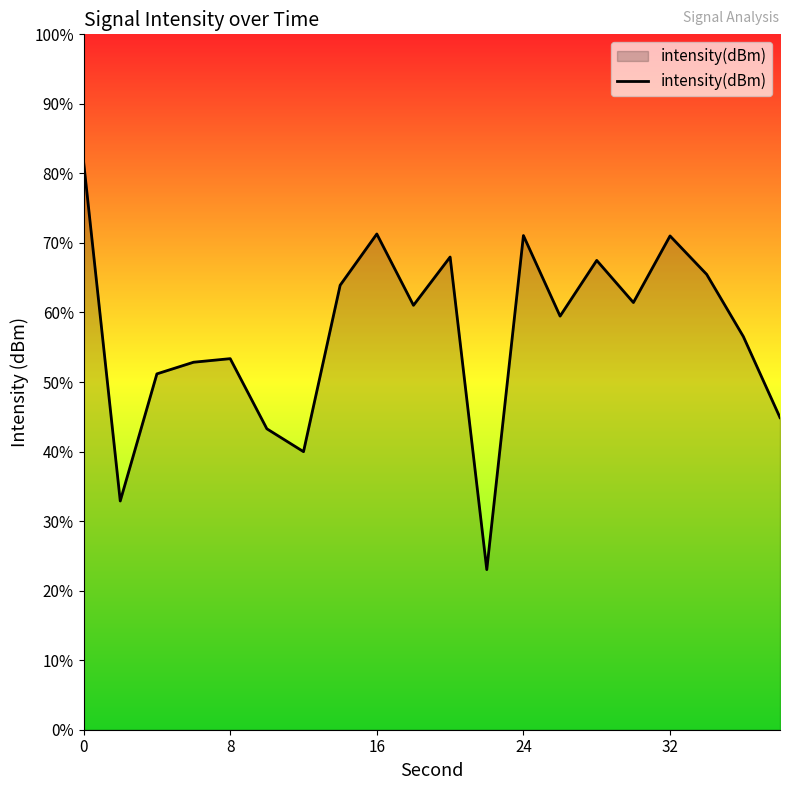

Does the chart display data point markers on the line(s)?

No